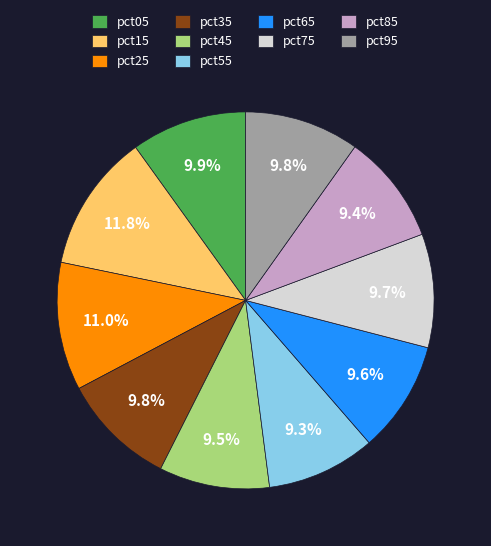

What is the largest slice in the pie chart?

pct15